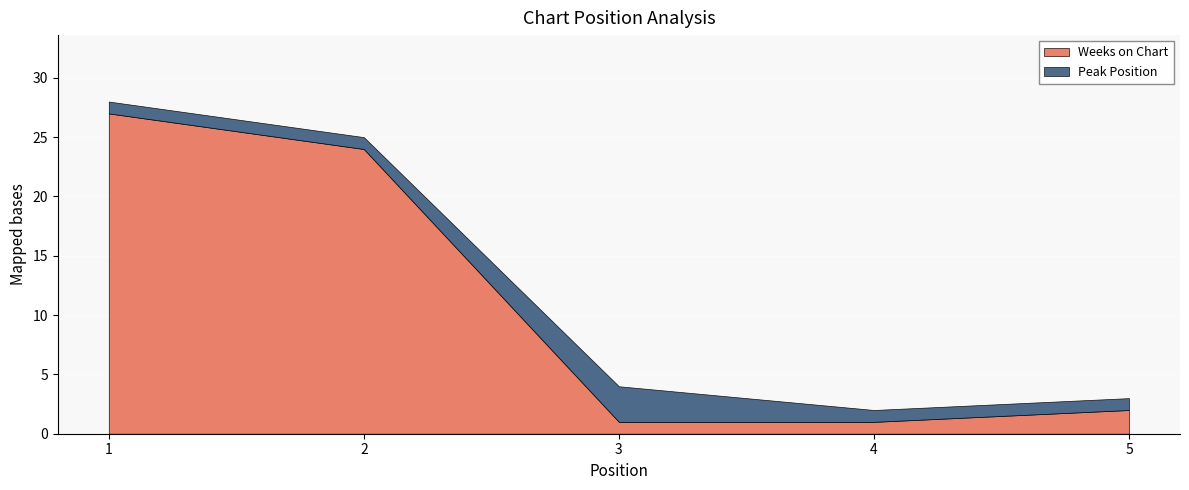

At how many categories does at least one series exceed 8?

2